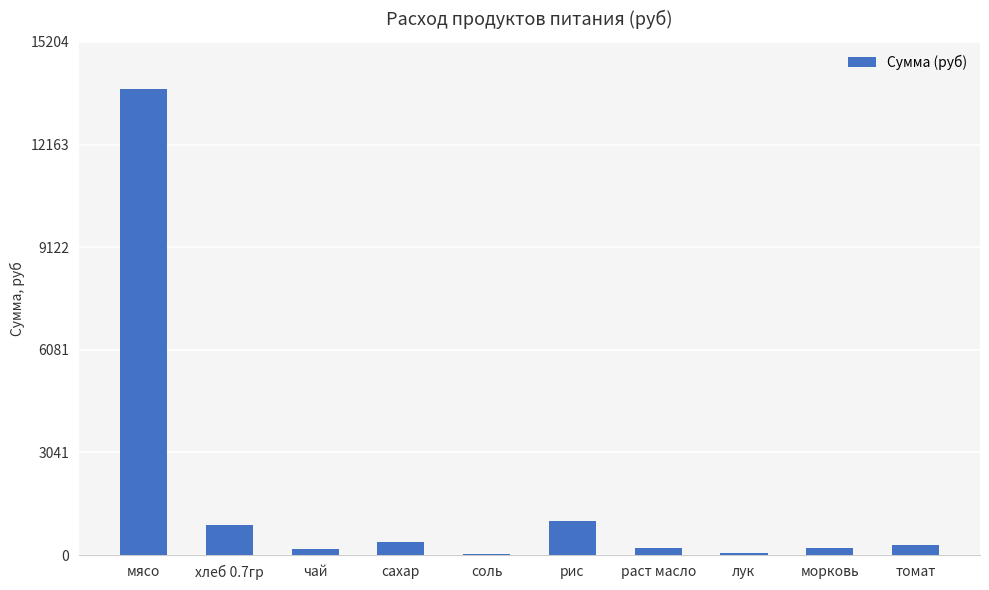

How many data points are above 294?

5